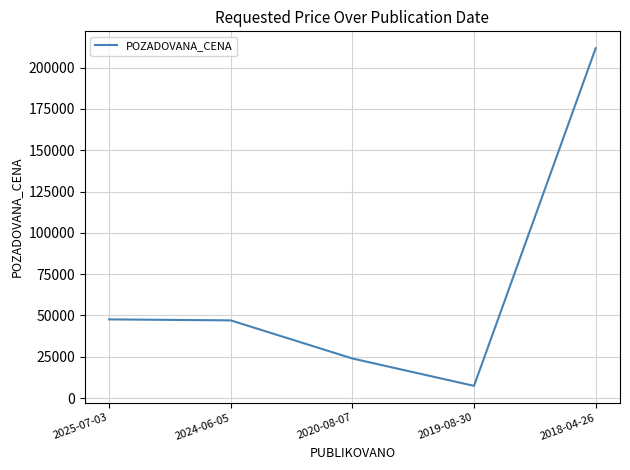

Which has a higher value, 2020-08-07 or 2025-07-03?

2025-07-03